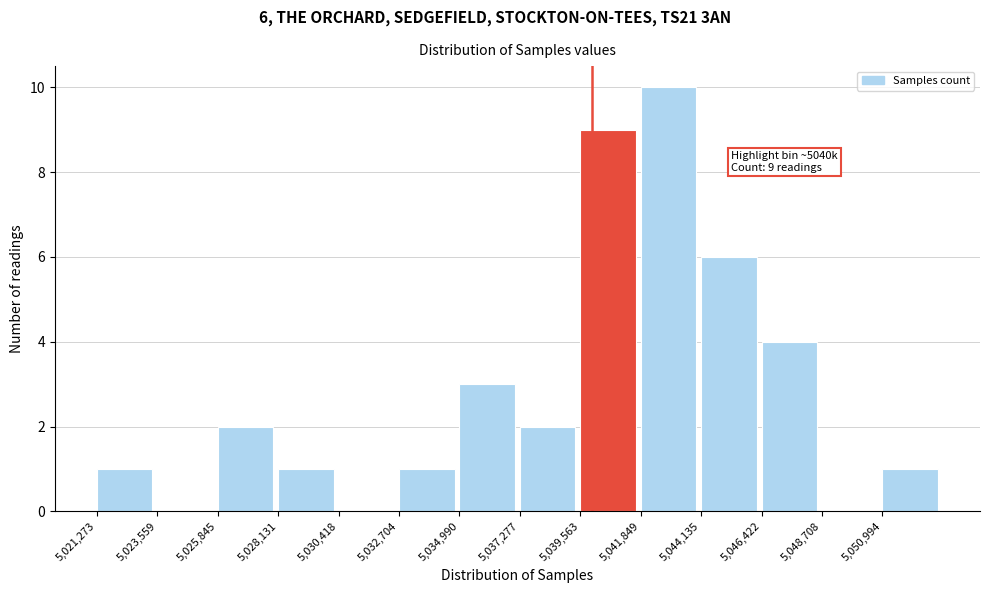

Over which range of the x-axis is the bar tallest?

5042000 to 5044000